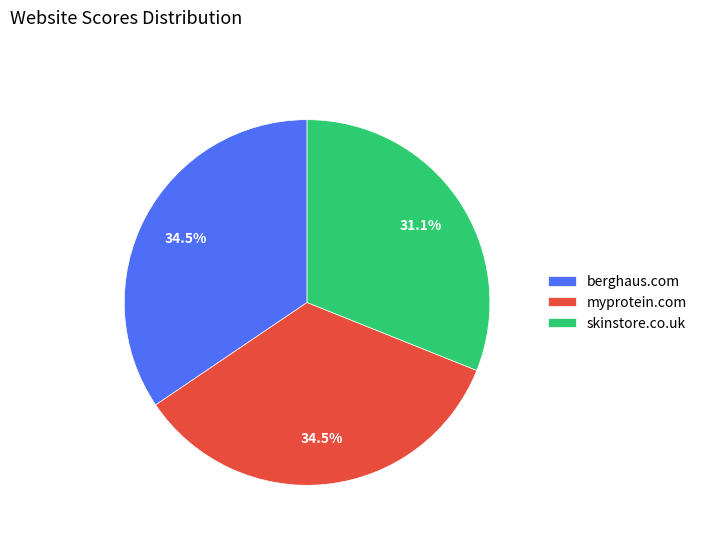

Which has a higher value, skinstore.co.uk or berghaus.com?

berghaus.com